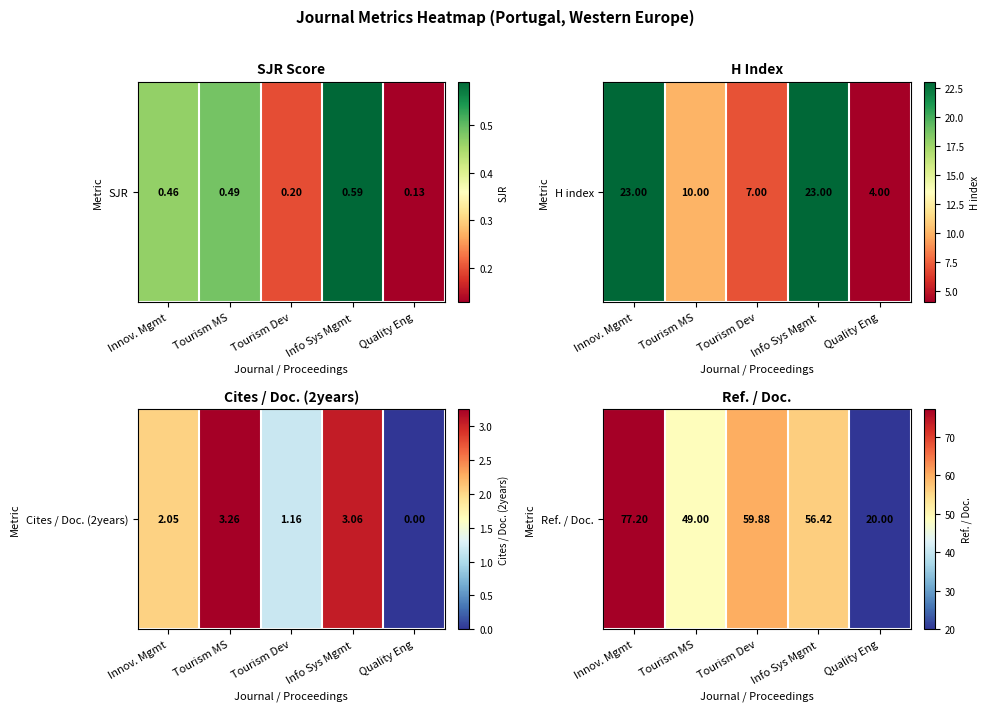

At which category does the chart reach its peak across all series?

Innov. Mgmt